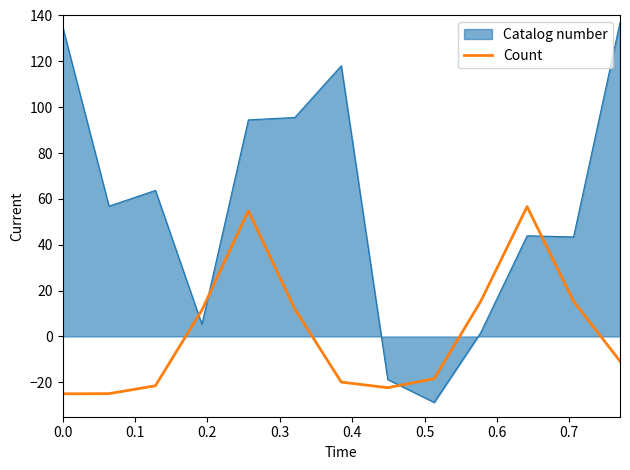

What is the difference between the maximum and minimum values in the Count series?

81.6